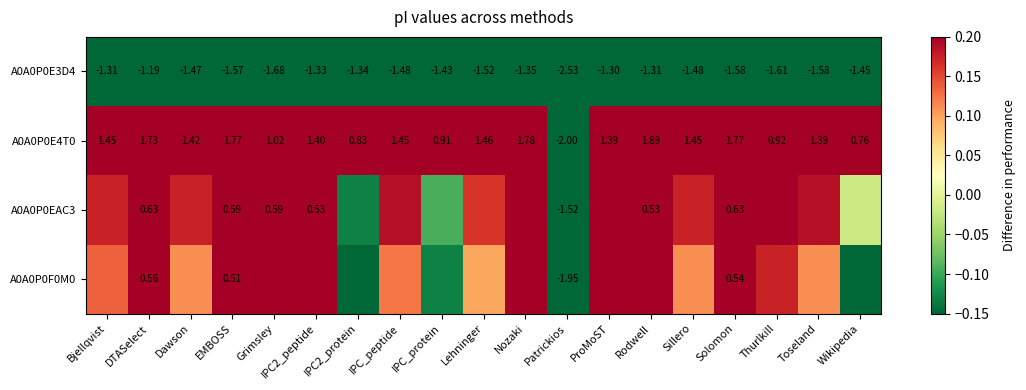

At which label is A0A0P0E3D4 closest to -1?

DTASelect